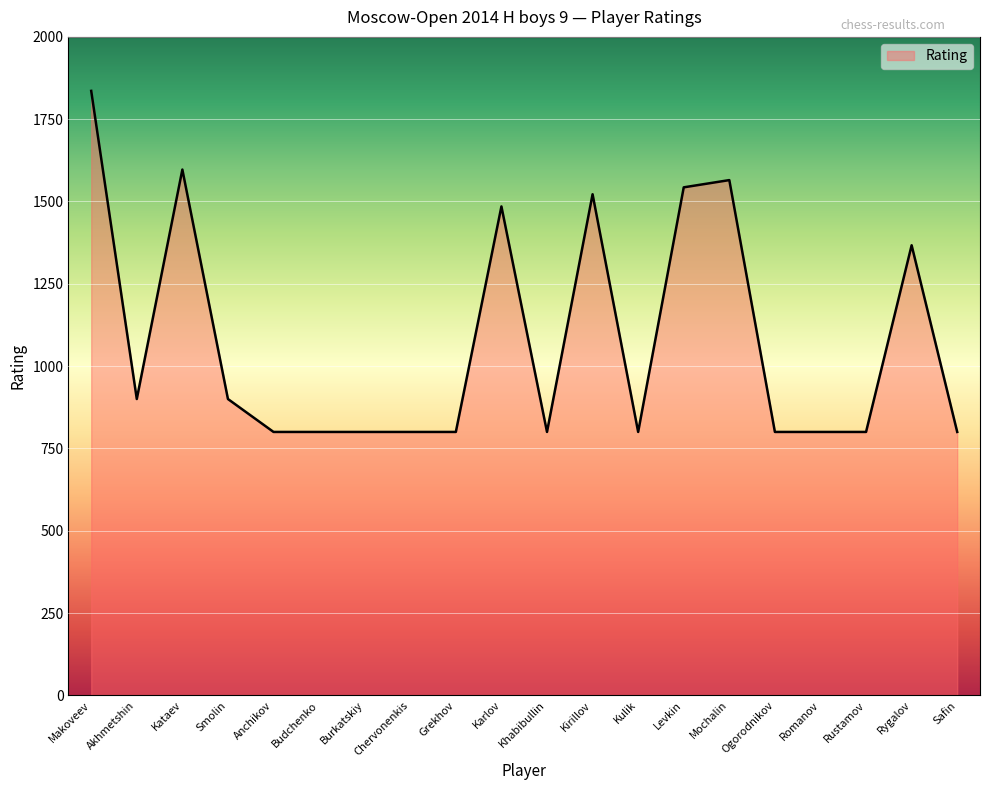

What is the change in value from Kirillov to Kulik?

-722